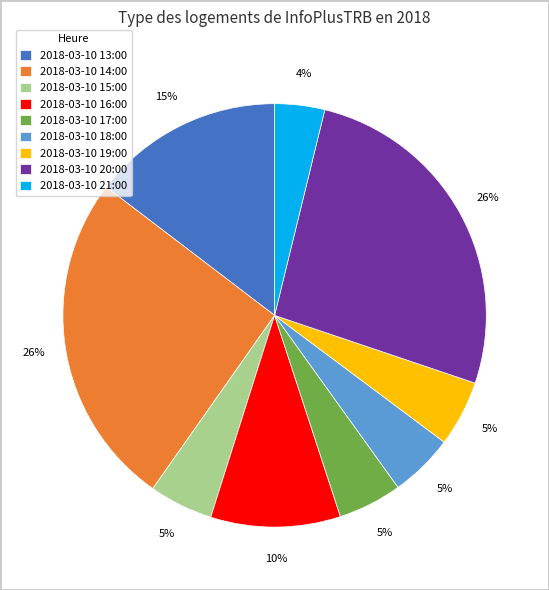

Is the sum of 2018-03-10 17:00 and 2018-03-10 16:00 greater than half?

No